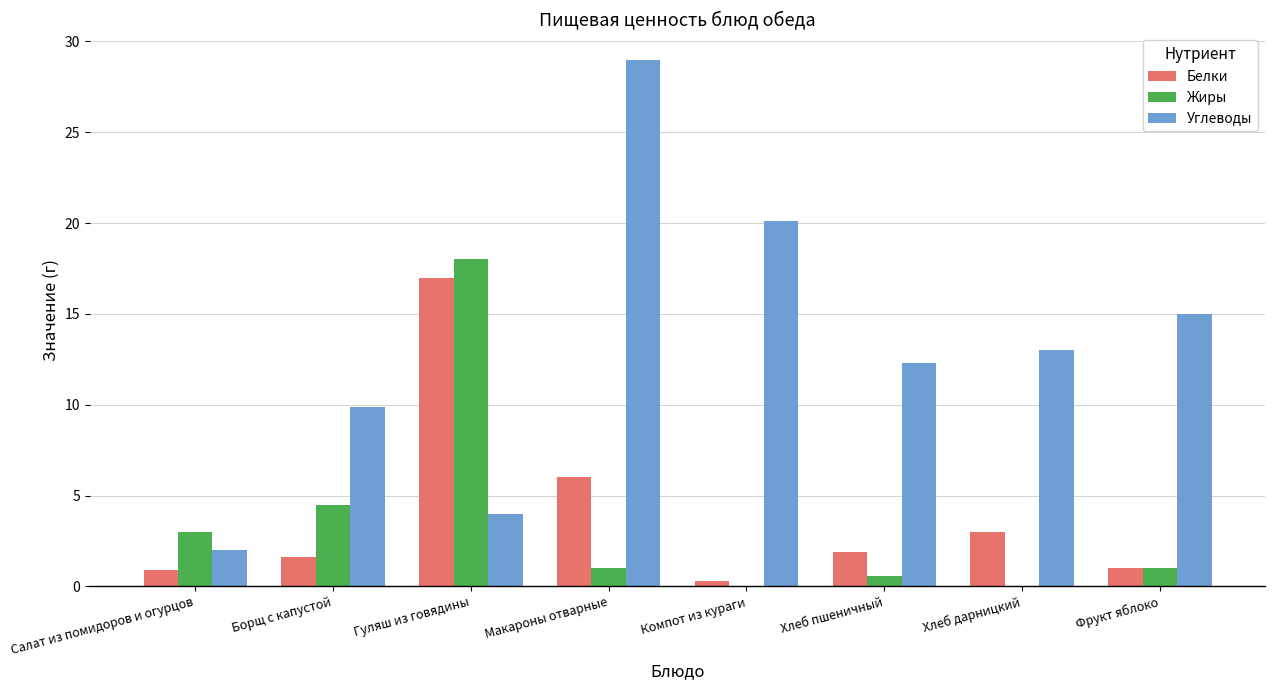

Which series has the largest total across all categories?

Углеводы